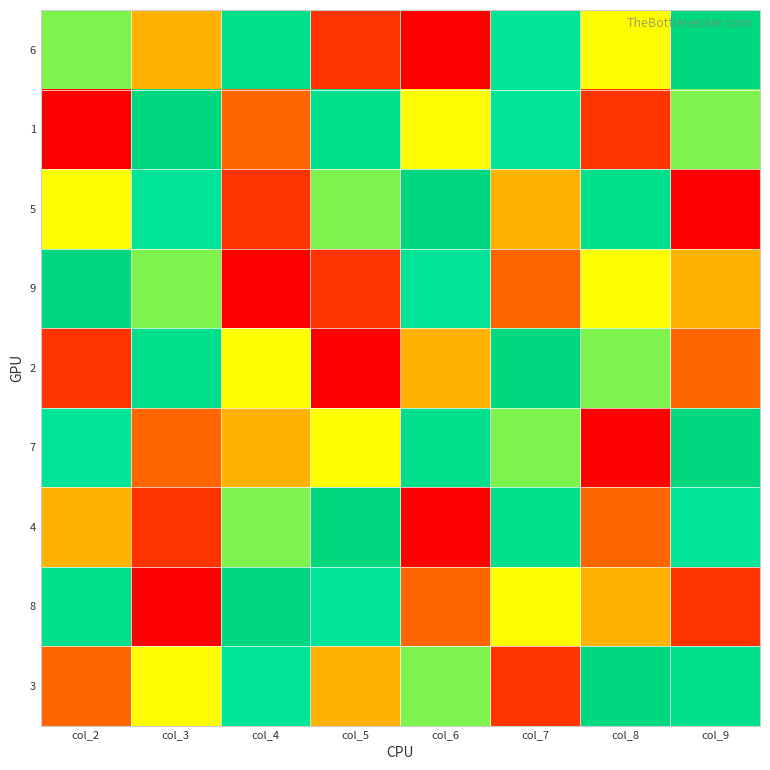

Which category has the lowest value across all series?

col_6